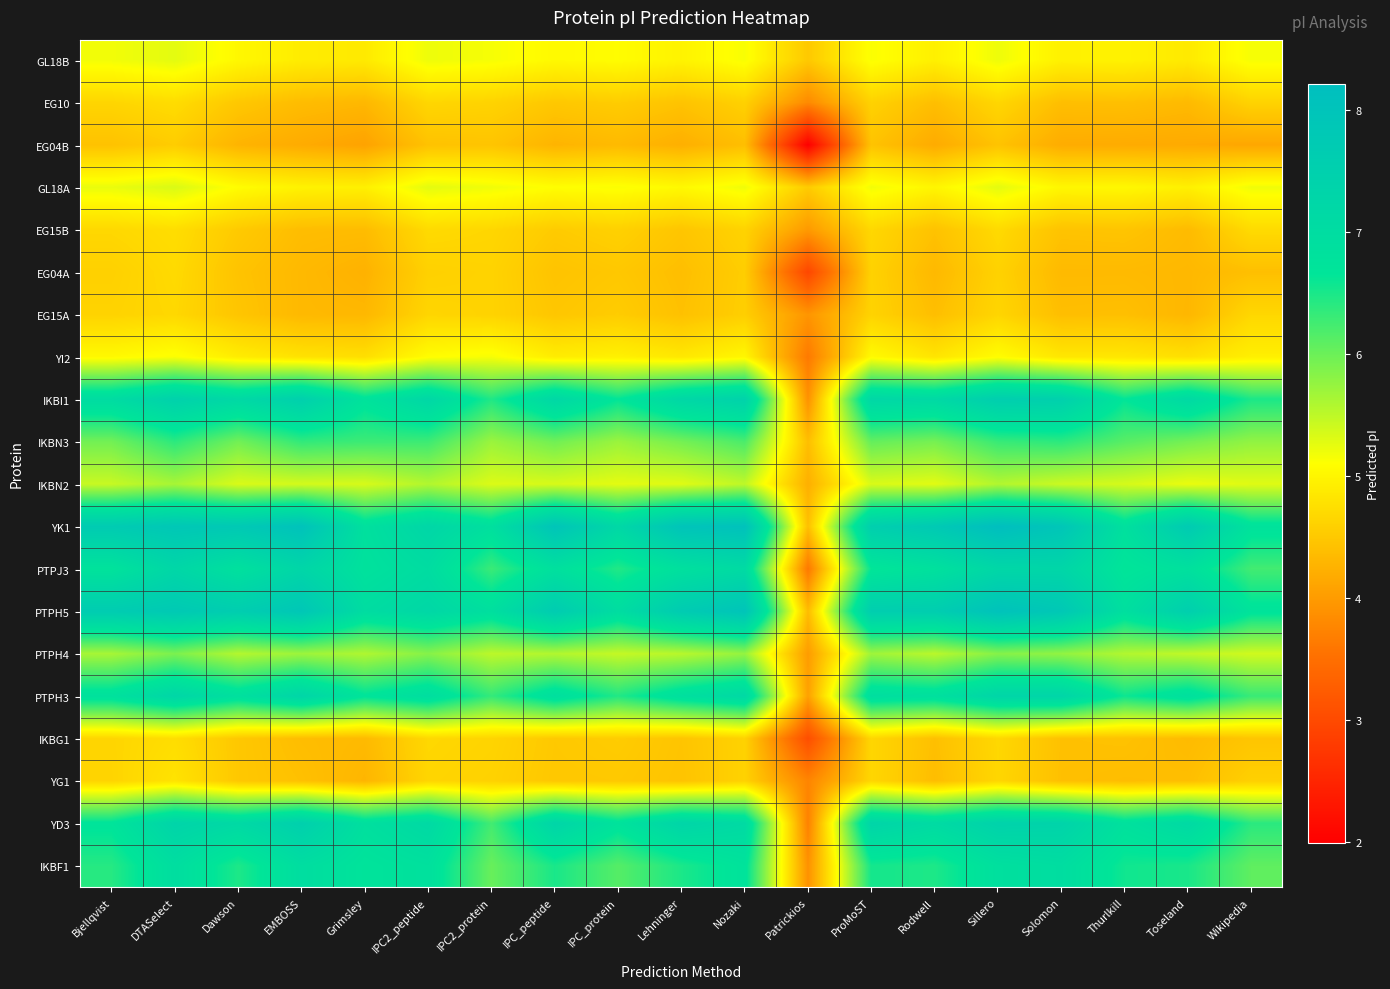

Reading left to right, transcribe all the data shown in this chart.

GL18B: Bjellqvist=5.2	DTASelect=5.3	Dawson=5.0	EMBOSS=4.9	Grimsley=4.9	IPC2_peptide=5.2	IPC2_protein=5.2	IPC_peptide=5.0	IPC_protein=5.1	Lehninger=5.0	Nozaki=5.1	Patrickios=4.5	ProMoST=5.1	Rodwell=4.9	Sillero=5.2	Solomon=5.0	Thurlkill=5.0	Toseland=4.9	Wikipedia=5.2
EG10: Bjellqvist=4.6	DTASelect=4.7	Dawson=4.5	EMBOSS=4.4	Grimsley=4.3	IPC2_peptide=4.7	IPC2_protein=4.6	IPC_peptide=4.5	IPC_protein=4.5	Lehninger=4.4	Nozaki=4.6	Patrickios=3.8	ProMoST=4.6	Rodwell=4.4	Sillero=4.7	Solomon=4.4	Thurlkill=4.4	Toseland=4.3	Wikipedia=4.6
EG04B: Bjellqvist=4.4	DTASelect=4.5	Dawson=4.3	EMBOSS=4.2	Grimsley=4.1	IPC2_peptide=4.4	IPC2_protein=4.5	IPC_peptide=4.3	IPC_protein=4.3	Lehninger=4.2	Nozaki=4.4	Patrickios=2.0	ProMoST=4.4	Rodwell=4.2	Sillero=4.4	Solomon=4.2	Thurlkill=4.2	Toseland=4.2	Wikipedia=4.1
GL18A: Bjellqvist=5.2	DTASelect=5.3	Dawson=5.1	EMBOSS=5.0	Grimsley=4.9	IPC2_peptide=5.3	IPC2_protein=5.2	IPC_peptide=5.1	IPC_protein=5.1	Lehninger=5.0	Nozaki=5.2	Patrickios=4.5	ProMoST=5.2	Rodwell=5.0	Sillero=5.3	Solomon=5.0	Thurlkill=5.0	Toseland=4.9	Wikipedia=5.2
EG15B: Bjellqvist=4.7	DTASelect=4.7	Dawson=4.5	EMBOSS=4.4	Grimsley=4.4	IPC2_peptide=4.7	IPC2_protein=4.7	IPC_peptide=4.5	IPC_protein=4.6	Lehninger=4.5	Nozaki=4.6	Patrickios=4.0	ProMoST=4.7	Rodwell=4.4	Sillero=4.7	Solomon=4.4	Thurlkill=4.5	Toseland=4.4	Wikipedia=4.7
EG04A: Bjellqvist=4.6	DTASelect=4.7	Dawson=4.4	EMBOSS=4.3	Grimsley=4.3	IPC2_peptide=4.6	IPC2_protein=4.6	IPC_peptide=4.4	IPC_protein=4.5	Lehninger=4.4	Nozaki=4.6	Patrickios=3.0	ProMoST=4.6	Rodwell=4.3	Sillero=4.6	Solomon=4.3	Thurlkill=4.3	Toseland=4.3	Wikipedia=4.4
EG15A: Bjellqvist=4.6	DTASelect=4.7	Dawson=4.5	EMBOSS=4.3	Grimsley=4.3	IPC2_peptide=4.6	IPC2_protein=4.6	IPC_peptide=4.5	IPC_protein=4.5	Lehninger=4.4	Nozaki=4.6	Patrickios=3.9	ProMoST=4.6	Rodwell=4.4	Sillero=4.6	Solomon=4.4	Thurlkill=4.4	Toseland=4.3	Wikipedia=4.7
YI2: Bjellqvist=5.0	DTASelect=5.1	Dawson=4.9	EMBOSS=4.8	Grimsley=4.7	IPC2_peptide=5.1	IPC2_protein=5.2	IPC_peptide=4.9	IPC_protein=5.0	Lehninger=4.9	Nozaki=5.0	Patrickios=3.6	ProMoST=5.1	Rodwell=4.8	Sillero=5.1	Solomon=4.8	Thurlkill=4.8	Toseland=4.8	Wikipedia=4.9
IKBI1: Bjellqvist=7.0	DTASelect=7.4	Dawson=7.1	EMBOSS=7.5	Grimsley=6.8	IPC2_peptide=7.2	IPC2_protein=6.5	IPC_peptide=7.2	IPC_protein=6.6	Lehninger=7.2	Nozaki=7.4	Patrickios=3.9	ProMoST=7.2	Rodwell=7.1	Sillero=7.6	Solomon=7.5	Thurlkill=6.6	Toseland=7.1	Wikipedia=6.5
IKBN3: Bjellqvist=6.0	DTASelect=6.4	Dawson=6.0	EMBOSS=6.4	Grimsley=6.3	IPC2_peptide=6.3	IPC2_protein=5.7	IPC_peptide=6.0	IPC_protein=5.7	Lehninger=5.9	Nozaki=6.2	Patrickios=4.4	ProMoST=6.0	Rodwell=5.9	Sillero=6.3	Solomon=6.4	Thurlkill=6.1	Toseland=5.9	Wikipedia=5.8
IKBN2: Bjellqvist=5.4	DTASelect=5.6	Dawson=5.3	EMBOSS=5.4	Grimsley=5.3	IPC2_peptide=5.6	IPC2_protein=5.3	IPC_peptide=5.3	IPC_protein=5.3	Lehninger=5.3	Nozaki=5.5	Patrickios=4.2	ProMoST=5.3	Rodwell=5.3	Sillero=5.6	Solomon=5.4	Thurlkill=5.4	Toseland=5.2	Wikipedia=5.3
YK1: Bjellqvist=7.7	DTASelect=7.9	Dawson=7.8	EMBOSS=8.1	Grimsley=6.9	IPC2_peptide=7.2	IPC2_protein=6.9	IPC_peptide=8.0	IPC_protein=7.2	Lehninger=8.0	Nozaki=8.1	Patrickios=4.4	ProMoST=7.5	Rodwell=7.8	Sillero=8.2	Solomon=7.9	Thurlkill=6.9	Toseland=7.7	Wikipedia=6.8
PTPJ3: Bjellqvist=6.8	DTASelect=7.2	Dawson=6.8	EMBOSS=7.3	Grimsley=6.8	IPC2_peptide=7.0	IPC2_protein=6.3	IPC_peptide=6.9	IPC_protein=6.5	Lehninger=6.9	Nozaki=7.1	Patrickios=3.6	ProMoST=6.6	Rodwell=6.8	Sillero=7.2	Solomon=7.3	Thurlkill=6.7	Toseland=6.8	Wikipedia=6.3
PTPH5: Bjellqvist=7.7	DTASelect=7.8	Dawson=7.6	EMBOSS=7.9	Grimsley=7.0	IPC2_peptide=7.2	IPC2_protein=6.9	IPC_peptide=7.7	IPC_protein=7.0	Lehninger=7.7	Nozaki=8.0	Patrickios=4.4	ProMoST=7.6	Rodwell=7.6	Sillero=8.1	Solomon=7.8	Thurlkill=6.9	Toseland=7.5	Wikipedia=6.7
PTPH4: Bjellqvist=5.6	DTASelect=5.9	Dawson=5.6	EMBOSS=5.7	Grimsley=5.6	IPC2_peptide=5.8	IPC2_protein=5.5	IPC_peptide=5.6	IPC_protein=5.5	Lehninger=5.5	Nozaki=5.8	Patrickios=4.0	ProMoST=5.7	Rodwell=5.5	Sillero=5.8	Solomon=5.8	Thurlkill=5.6	Toseland=5.5	Wikipedia=5.4
PTPH3: Bjellqvist=6.8	DTASelect=7.2	Dawson=6.9	EMBOSS=7.3	Grimsley=6.7	IPC2_peptide=7.0	IPC2_protein=6.3	IPC_peptide=6.9	IPC_protein=6.5	Lehninger=6.9	Nozaki=7.1	Patrickios=4.1	ProMoST=6.9	Rodwell=6.9	Sillero=7.3	Solomon=7.3	Thurlkill=6.6	Toseland=6.9	Wikipedia=6.3
IKBG1: Bjellqvist=4.6	DTASelect=4.7	Dawson=4.5	EMBOSS=4.4	Grimsley=4.3	IPC2_peptide=4.7	IPC2_protein=4.6	IPC_peptide=4.5	IPC_protein=4.5	Lehninger=4.5	Nozaki=4.6	Patrickios=3.1	ProMoST=4.7	Rodwell=4.4	Sillero=4.7	Solomon=4.4	Thurlkill=4.4	Toseland=4.4	Wikipedia=4.5
YG1: Bjellqvist=4.6	DTASelect=4.8	Dawson=4.5	EMBOSS=4.4	Grimsley=4.3	IPC2_peptide=4.6	IPC2_protein=4.6	IPC_peptide=4.5	IPC_protein=4.5	Lehninger=4.4	Nozaki=4.6	Patrickios=3.8	ProMoST=4.7	Rodwell=4.4	Sillero=4.7	Solomon=4.4	Thurlkill=4.4	Toseland=4.4	Wikipedia=4.6
YD3: Bjellqvist=6.7	DTASelect=7.3	Dawson=7.1	EMBOSS=7.5	Grimsley=6.9	IPC2_peptide=7.1	IPC2_protein=6.2	IPC_peptide=7.3	IPC_protein=6.8	Lehninger=7.3	Nozaki=7.1	Patrickios=3.7	ProMoST=7.3	Rodwell=7.1	Sillero=7.4	Solomon=7.4	Thurlkill=6.8	Toseland=7.1	Wikipedia=6.4
IKBF1: Bjellqvist=6.4	DTASelect=6.9	Dawson=6.5	EMBOSS=7.0	Grimsley=6.7	IPC2_peptide=6.8	IPC2_protein=6.0	IPC_peptide=6.5	IPC_protein=6.1	Lehninger=6.5	Nozaki=6.8	Patrickios=3.9	ProMoST=6.5	Rodwell=6.5	Sillero=6.9	Solomon=7.0	Thurlkill=6.6	Toseland=6.5	Wikipedia=6.1